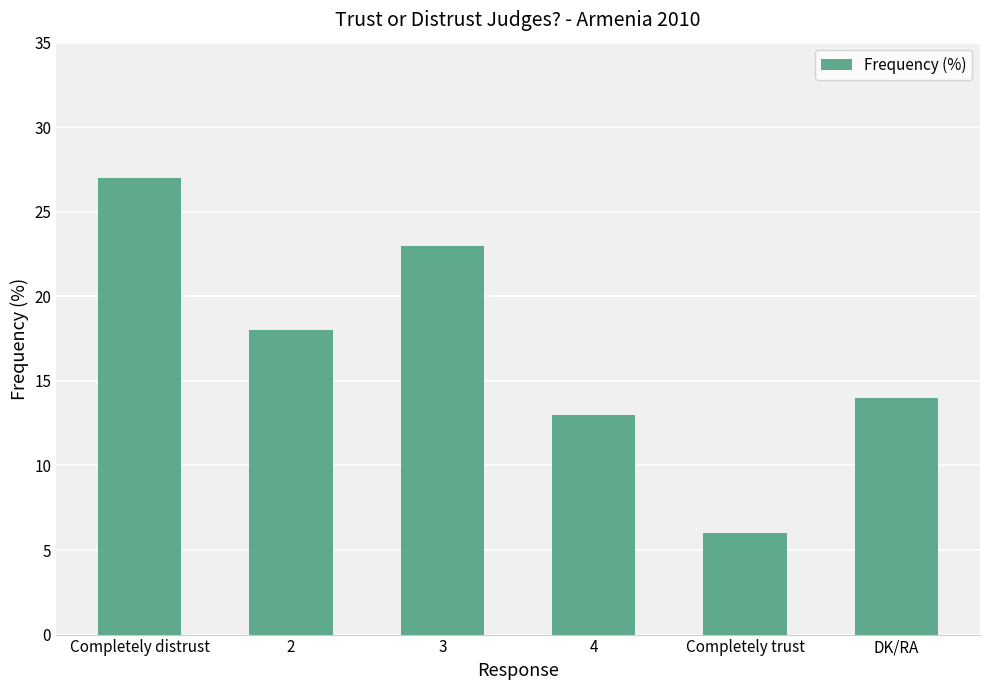

Read the value at 3.

23